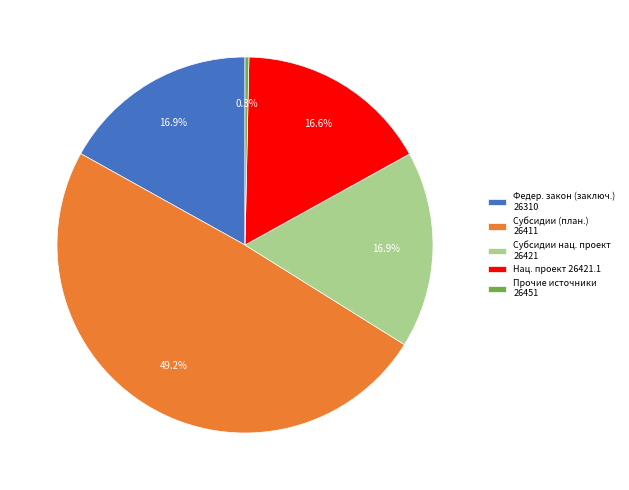

How many slices are in this pie chart?

5